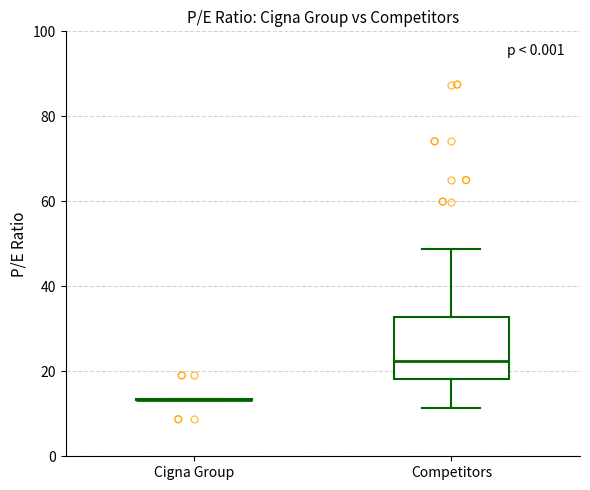

Reading left to right, transcribe this box plot: for each box, give where its median line is, the range the box spans, and where its two whiskers end, as read against the y-axis. The values are not printed on the chart, so give them approximately, as read against the axis.

Cigna Group: box collapsed to a line at 14, whiskers 14 to 14
Competitors: median 22, box 18 to 32, whiskers 12 to 48